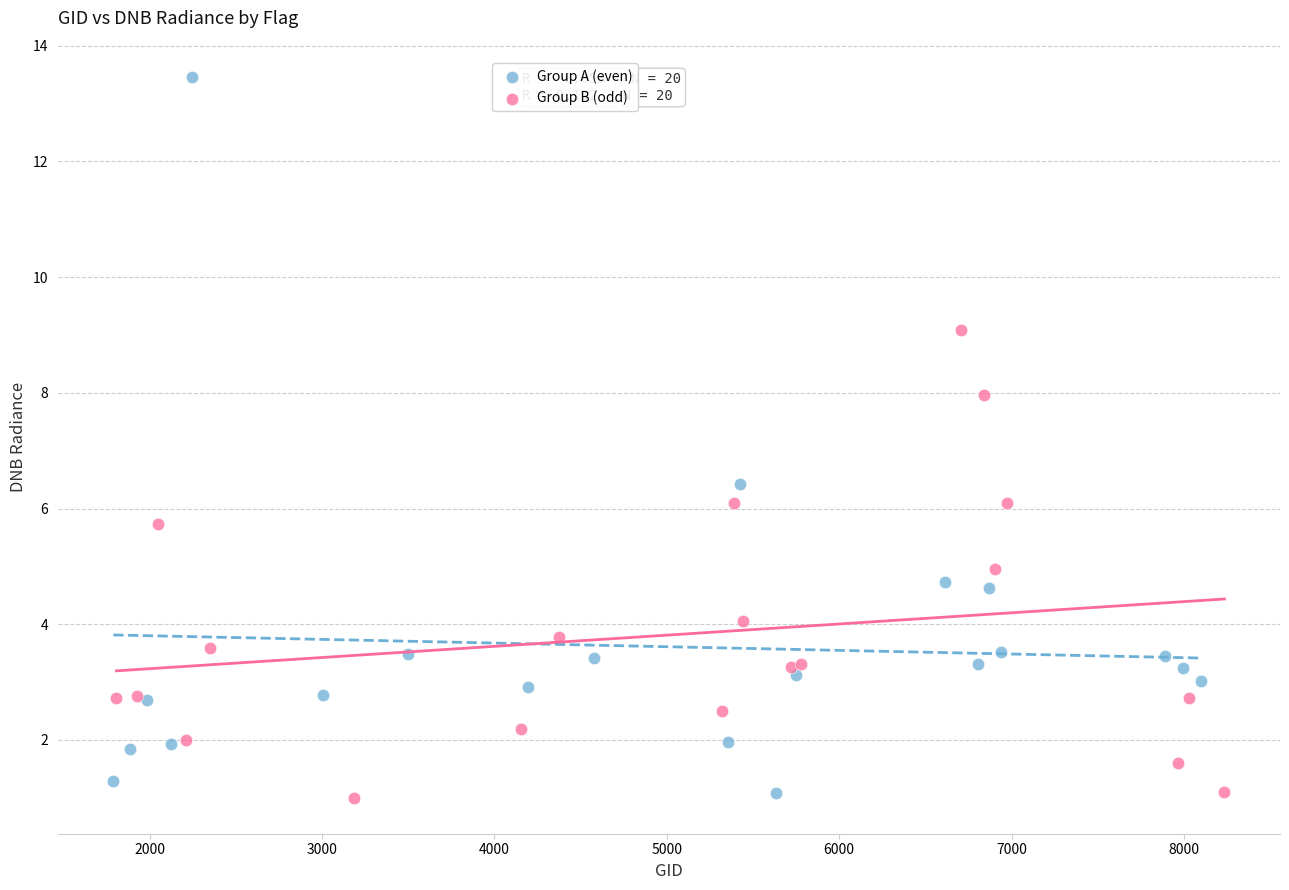

Which series contains the highest Y value?

Group A (even)